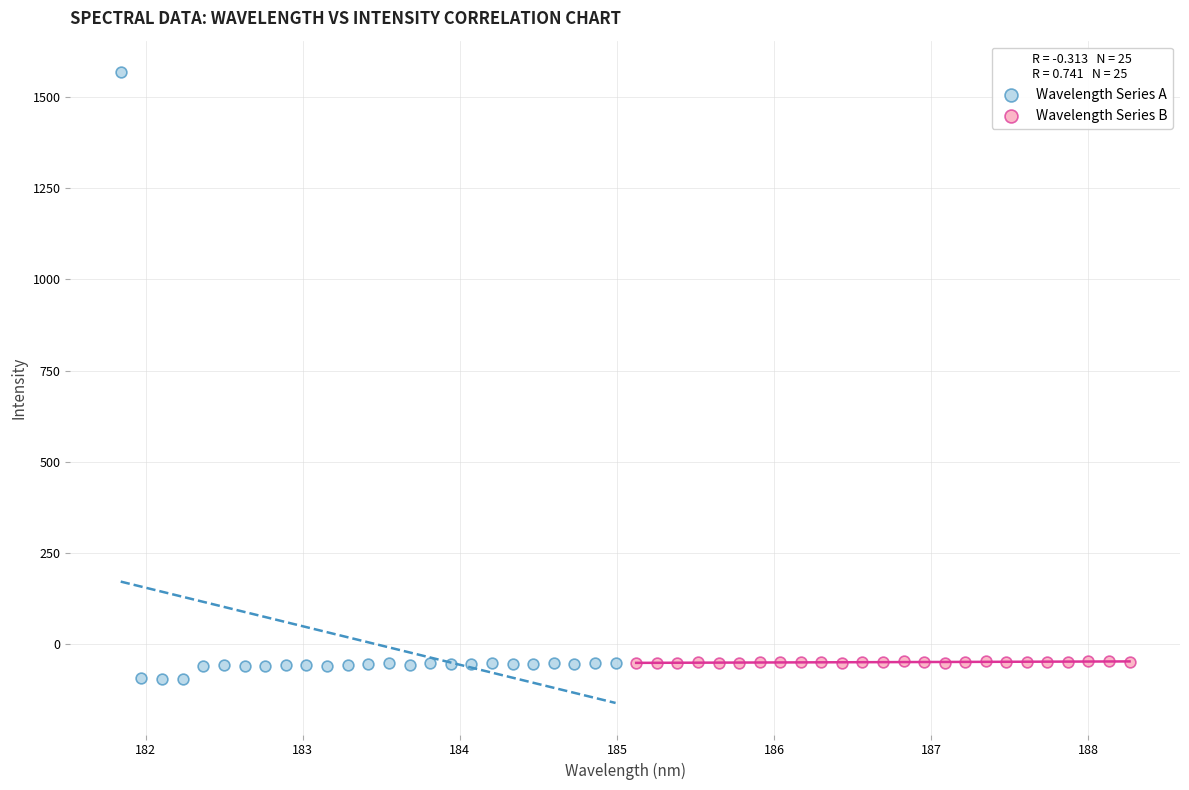

Which series has the largest Y range (max minus min)?

Wavelength Series A